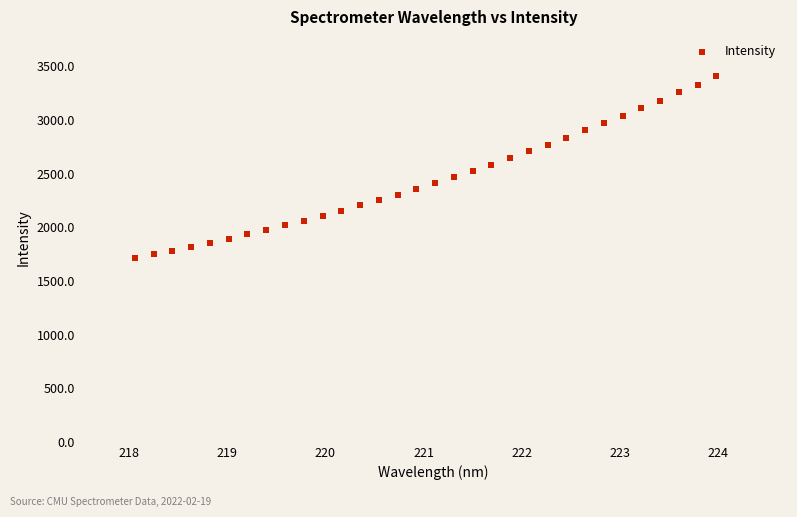

What is the range of Y values (max minus min)?

1694.7